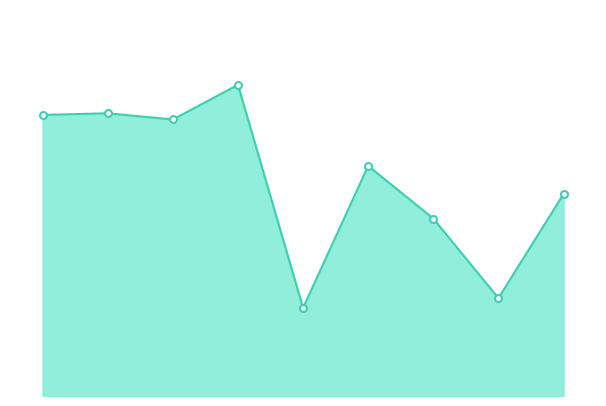

What is the sum of all values?

126063